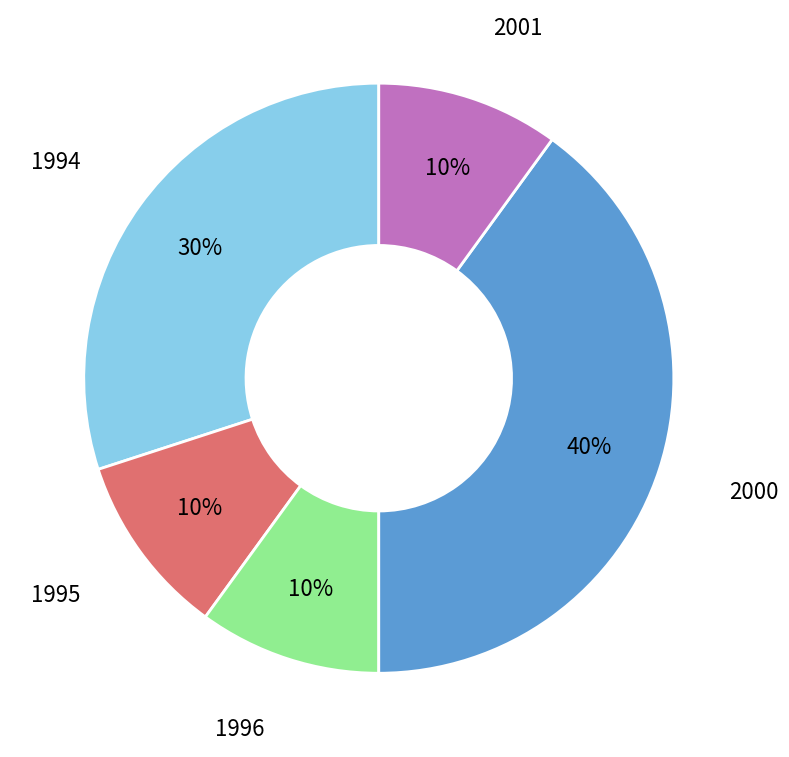

Does 2001 account for over 50% of the chart?

No